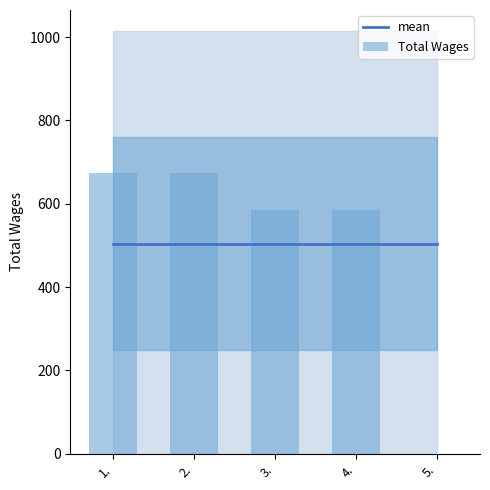

At 5., list the series in order from smallest to largest.

Total Wages, mean